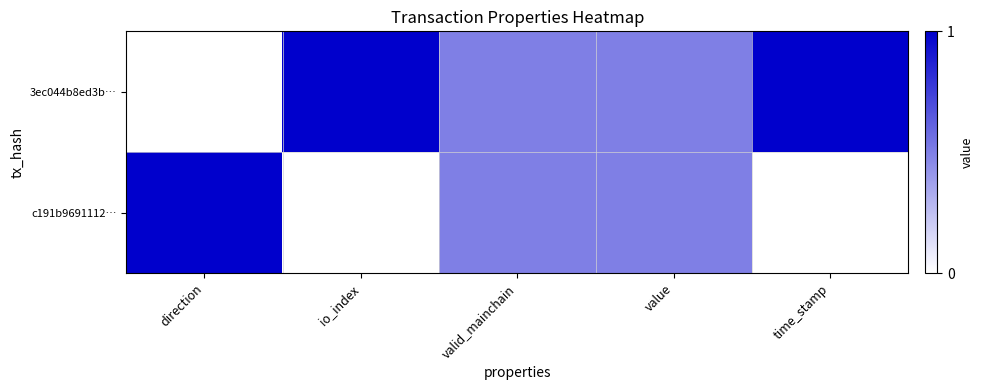

Reading left to right, extract all data points from this chart.

3ec044b8ed3b…: direction=0.0	io_index=1.0	valid_mainchain=0.5	value=0.5	time_stamp=1.0
c191b9691112…: direction=1.0	io_index=0.0	valid_mainchain=0.5	value=0.5	time_stamp=0.0